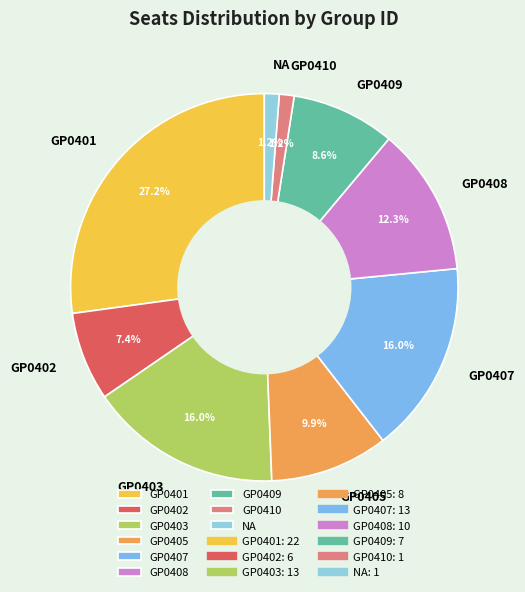

Count the number of slices in the pie.

9